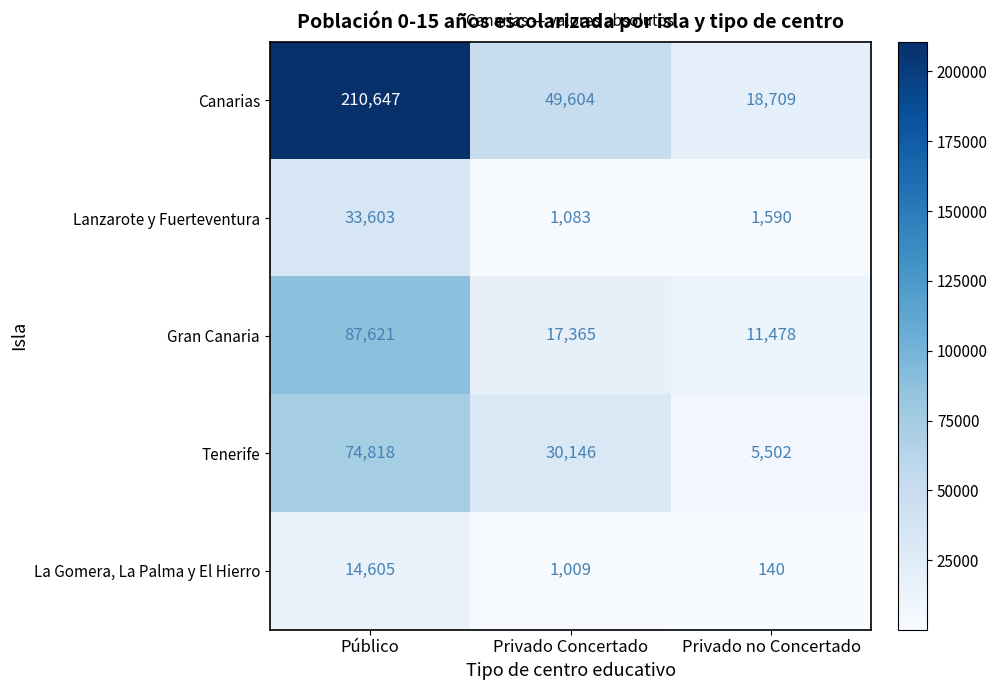

Which category has the highest value across all series?

Público